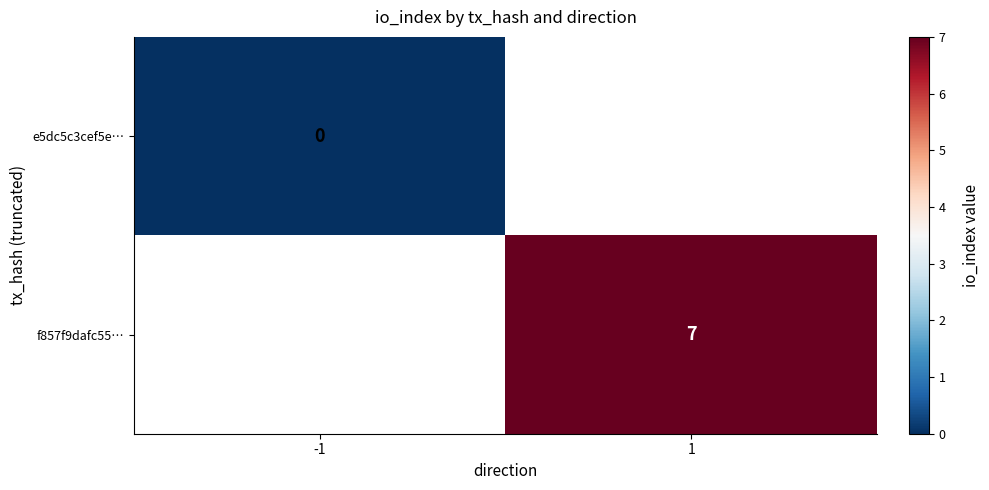

Is the value of e5dc5c3cef5e… at -1 greater than the value of f857f9dafc55… at 1?

No